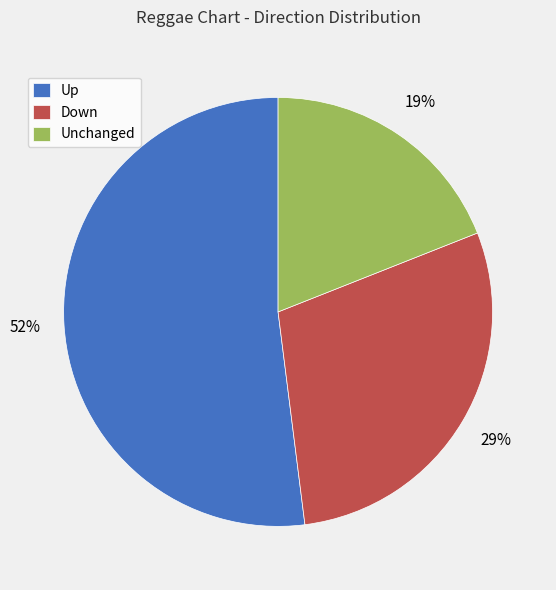

Rank the categories by value from highest to lowest.

Up, Down, Unchanged